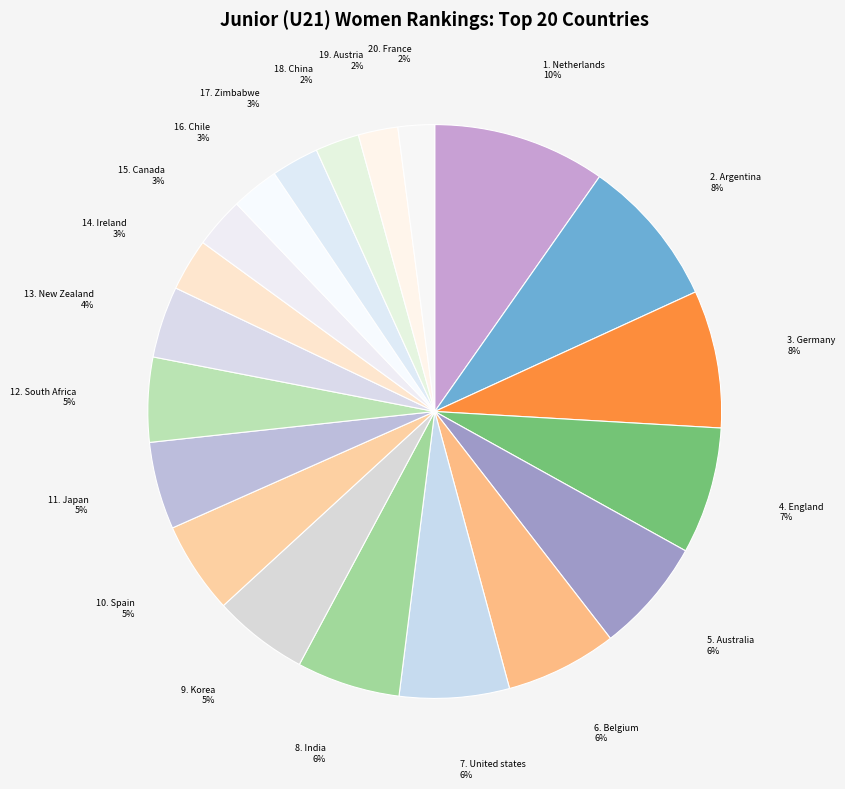

How many slices are in this pie chart?

20